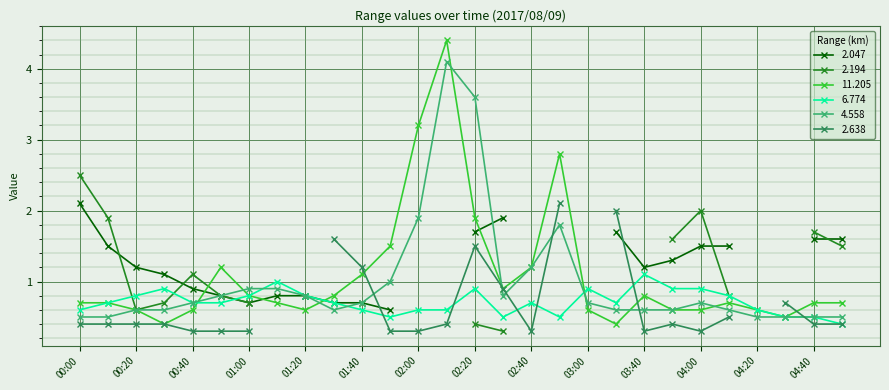

What is the label of the 18th point from the right?

01:40